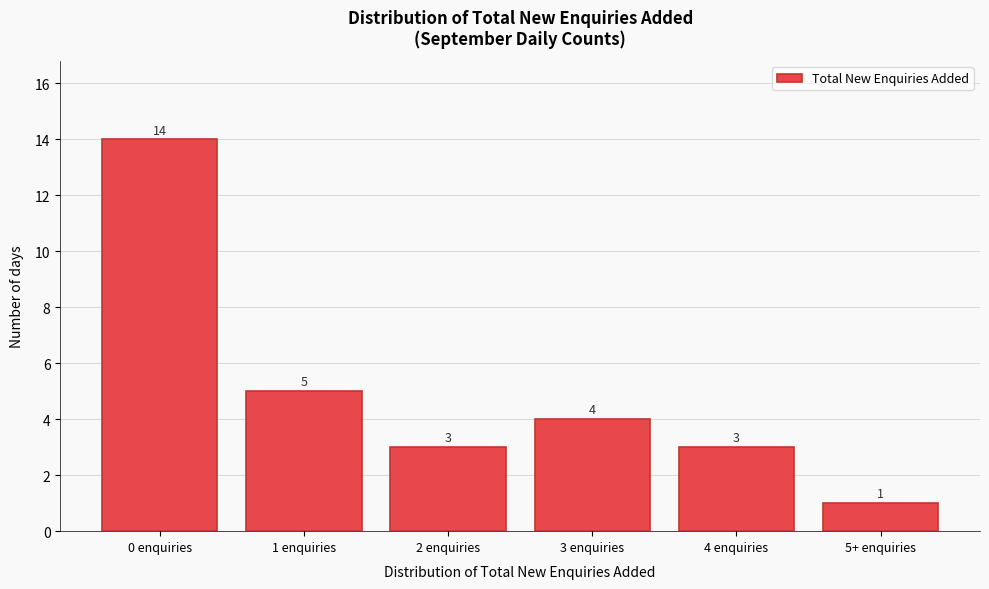

Reading right to left, what are all the values shown in this chart?

5+ enquiries=1	4 enquiries=3	3 enquiries=4	2 enquiries=3	1 enquiries=5	0 enquiries=14